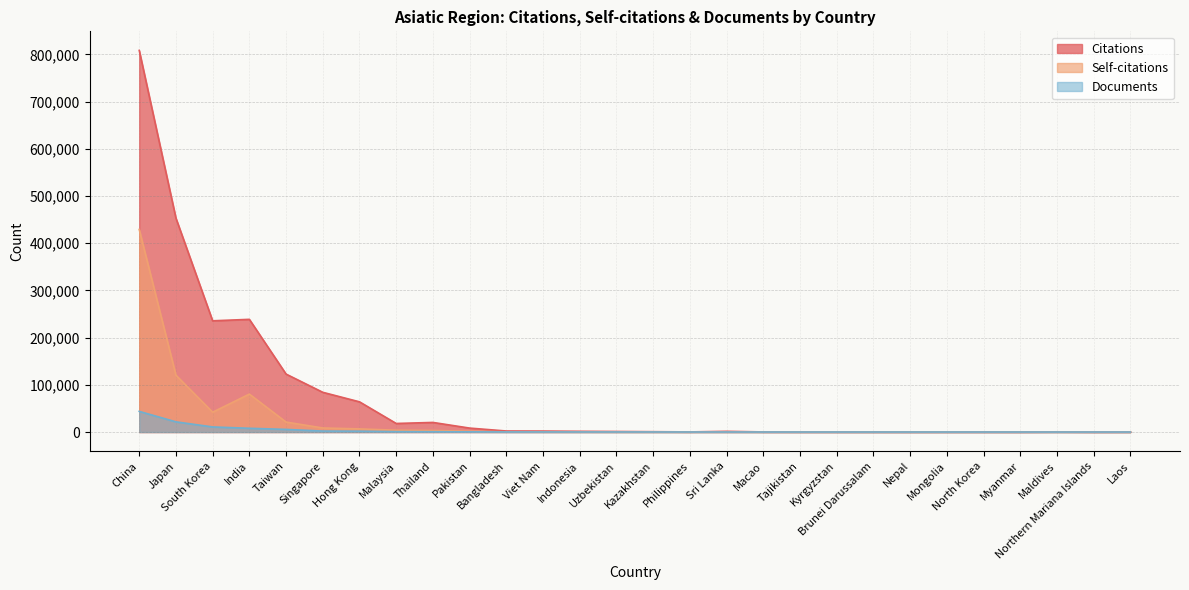

The value of Self-citations at Kyrgyzstan is 16. True or false?

True